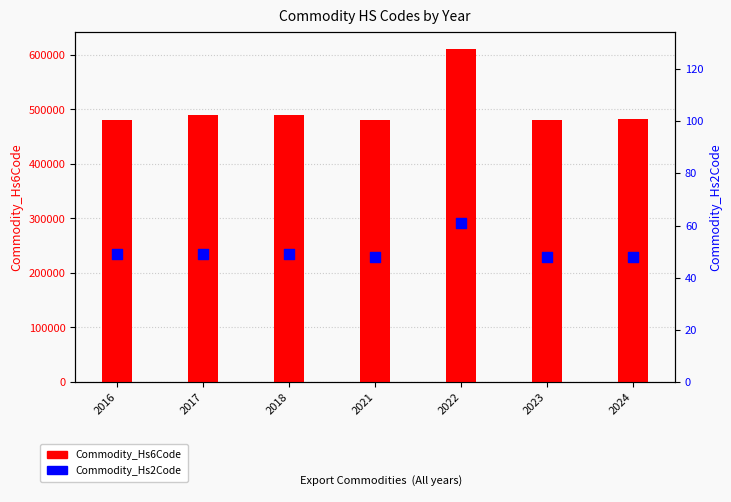

What are all the series names shown in the legend?

Commodity_Hs6Code, Commodity_Hs2Code